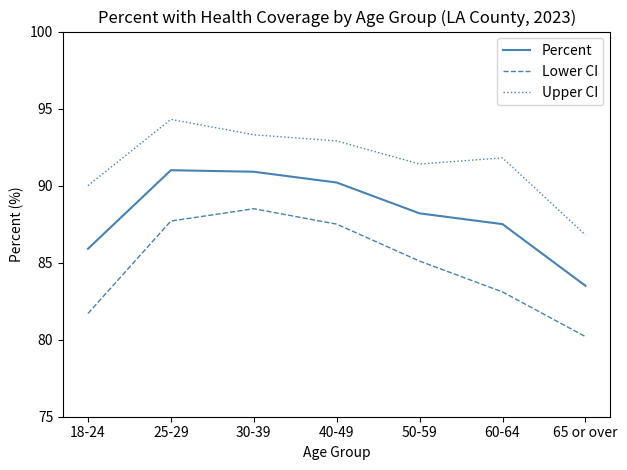

Between 30-39 and 50-59, which series saw the biggest shift?

Lower CI